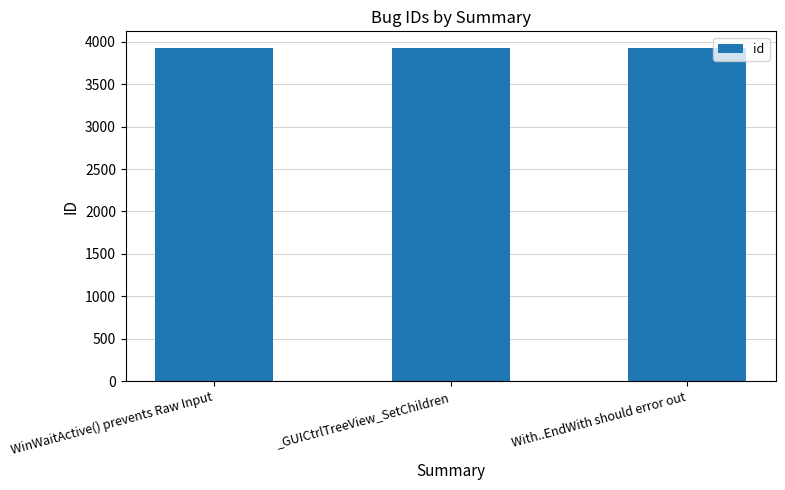

Read the value at With..EndWith should error out.

3925